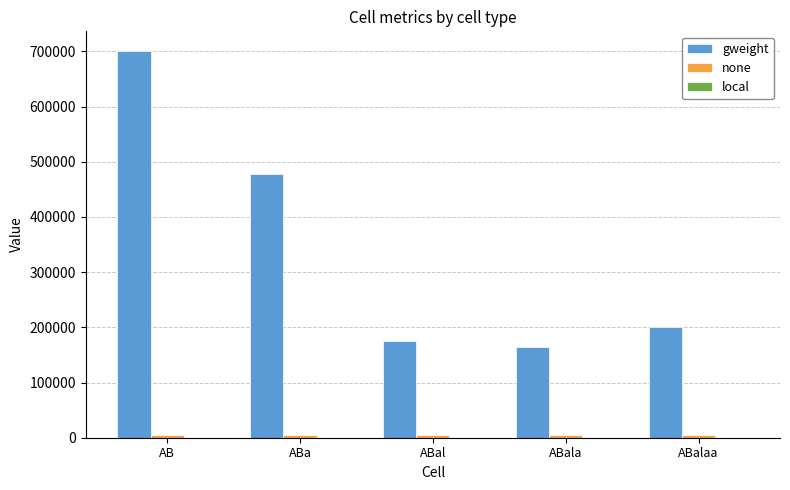

Which series has the largest total across all categories?

gweight